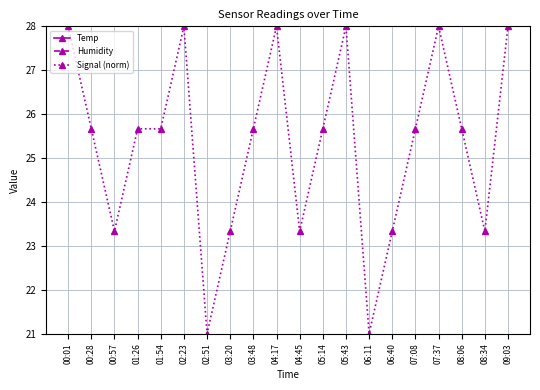

At how many categories does at least one series exceed 64?

20